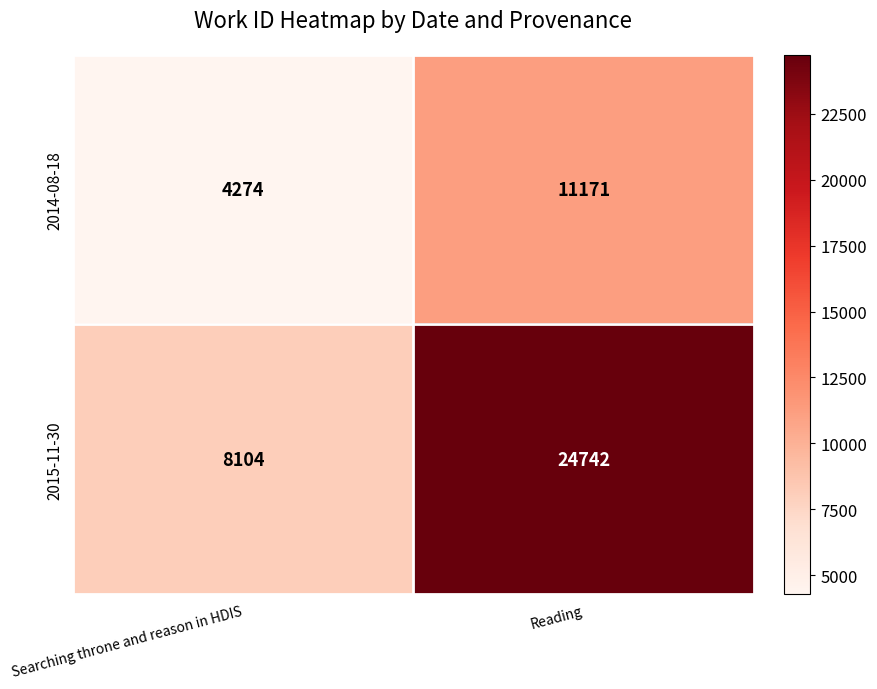

What is the total value across all series at Searching throne and reason in HDIS?

12378